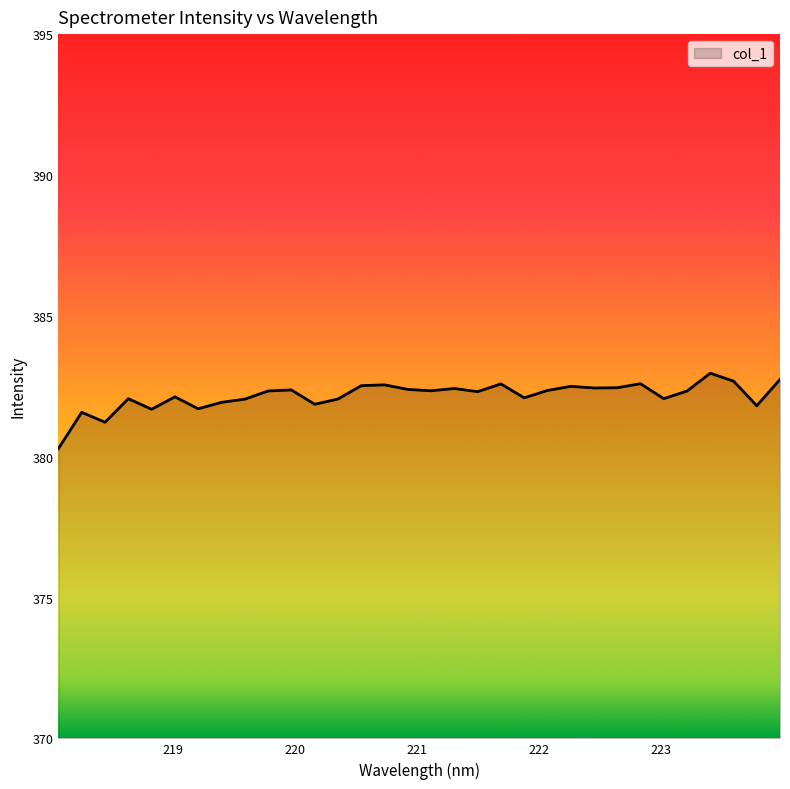

What is the greatest value displayed?

383.0